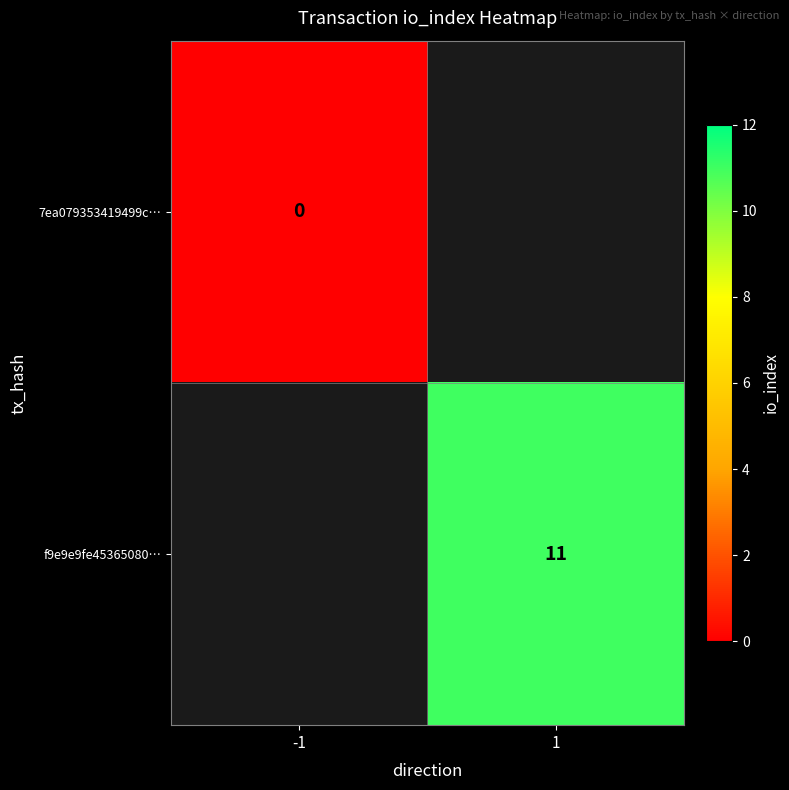

True or false: f9e9e9fe45365080… has a value of 7 at 1.

False